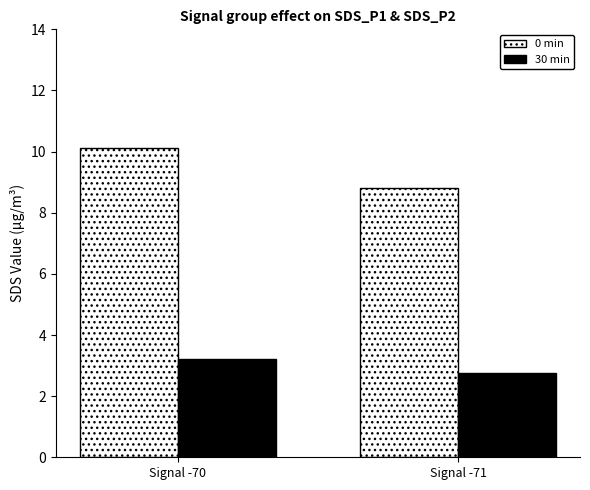

Is it true that 30 min equals 4.0 at Signal -71?

False